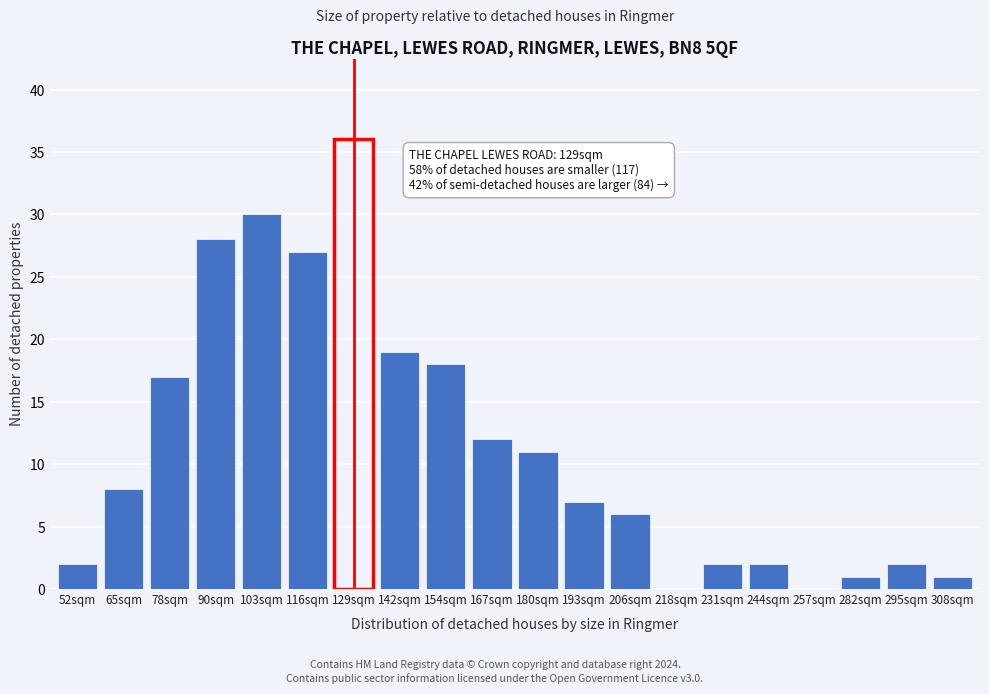

Reading left to right, transcribe all the data shown in this chart.

52sqm=2	65sqm=8	78sqm=17	90sqm=28	103sqm=30	116sqm=27	129sqm=36	142sqm=19	154sqm=18	167sqm=12	180sqm=11	193sqm=7	206sqm=6	218sqm=0	231sqm=2	244sqm=2	257sqm=0	282sqm=1	295sqm=2	308sqm=1